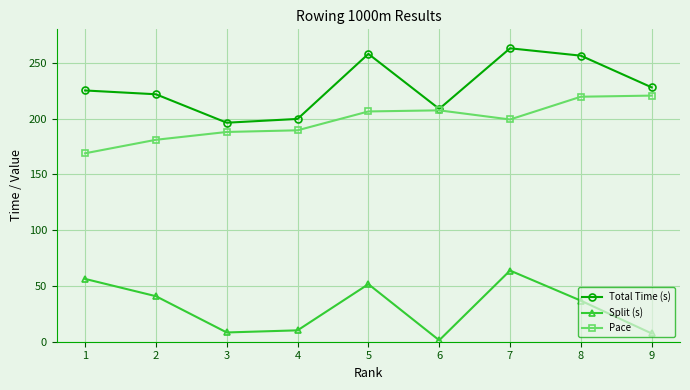

True or false: Split (s) and Total Time (s) cross at least once.

False